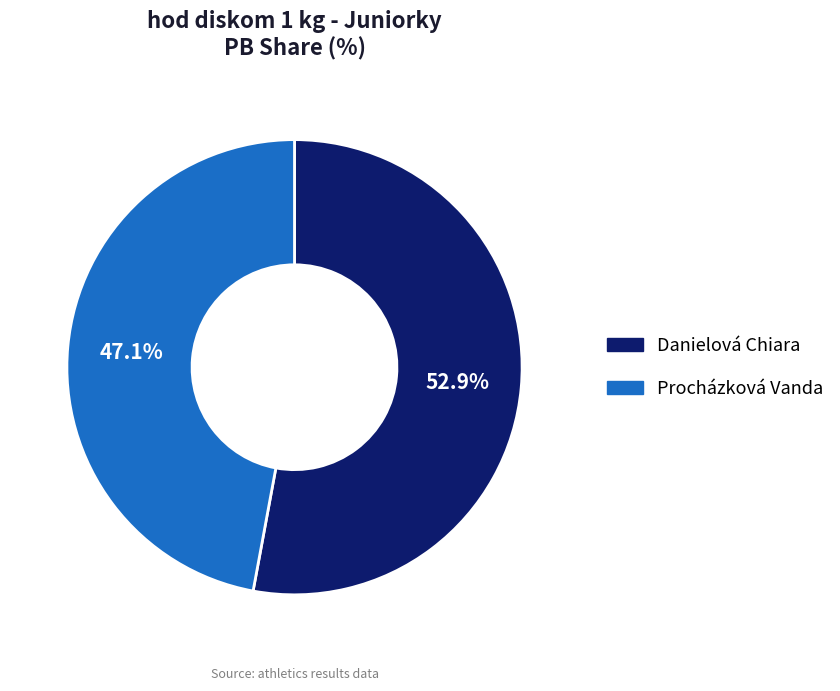

Which category has the biggest portion of the pie?

Danielová Chiara